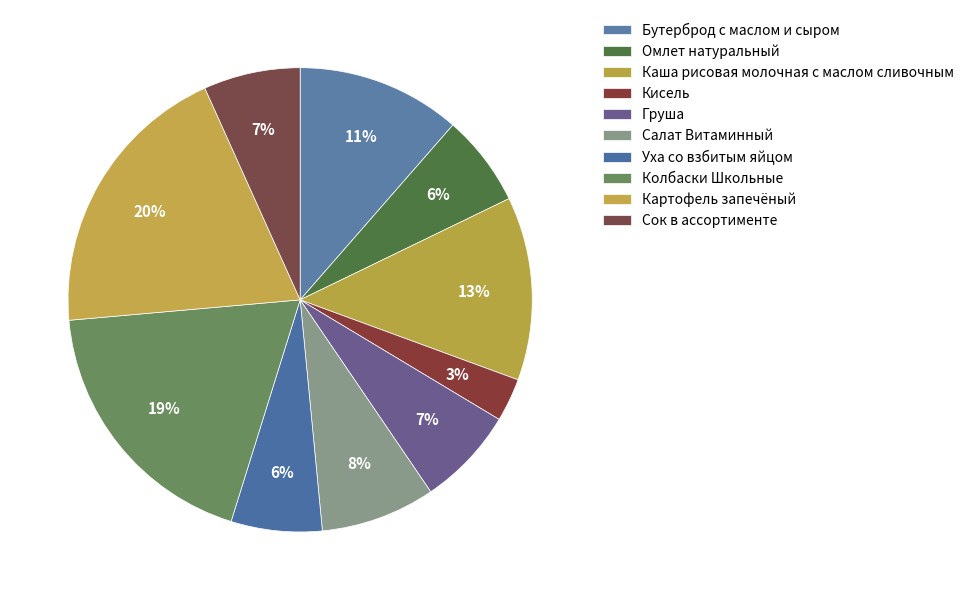

How many segments does this pie chart have?

10